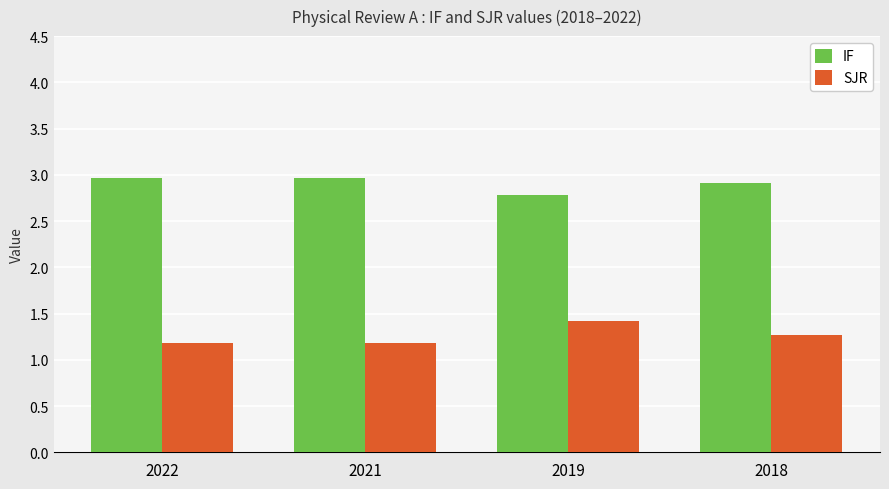

What is the smallest value displayed?

1.2